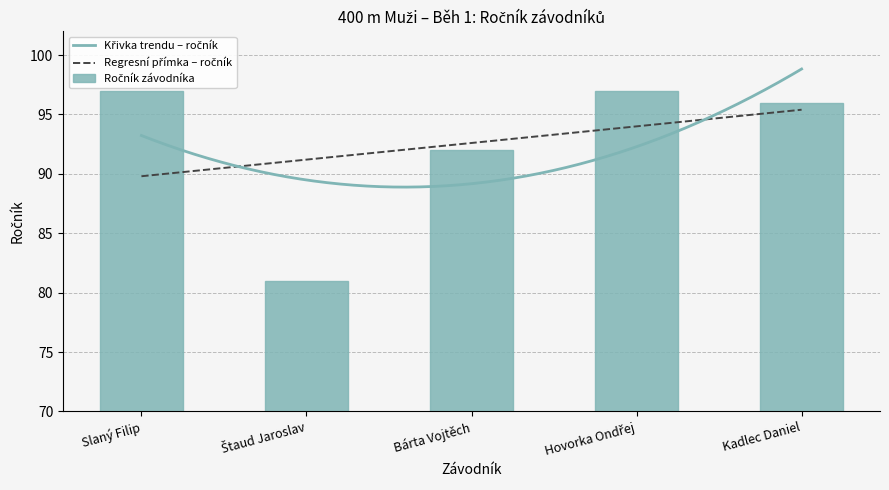

At which label is the value closest to 89?

Bárta Vojtěch